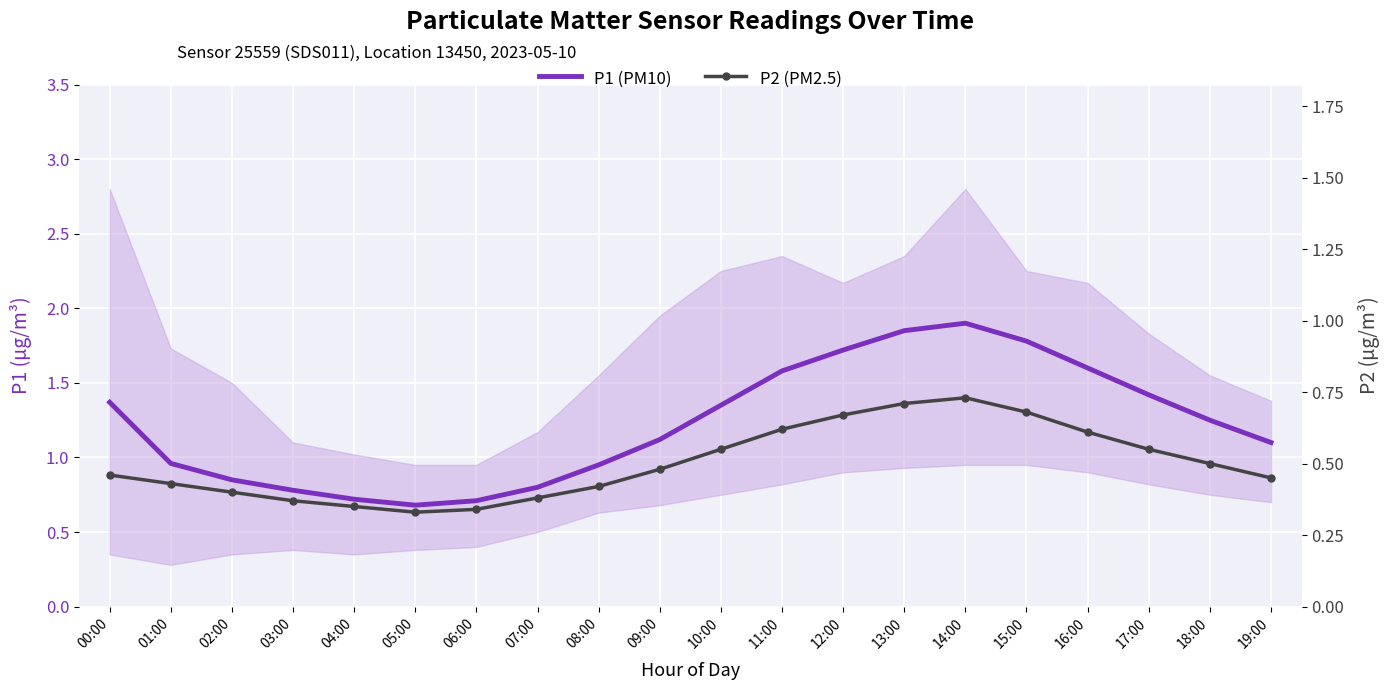

How many distinct data groups are displayed?

2